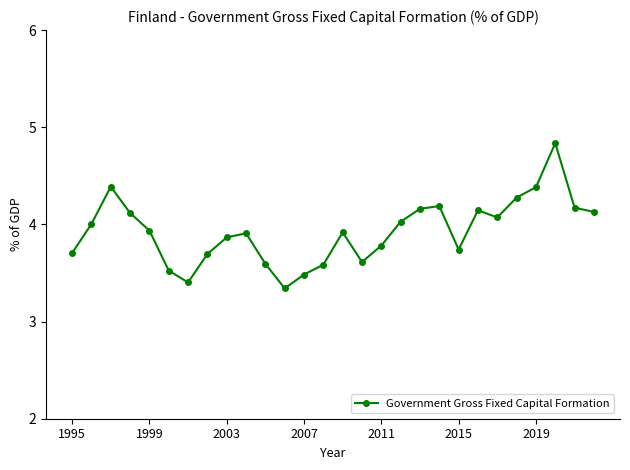

What is the value of the 20th point from the left?

4.2